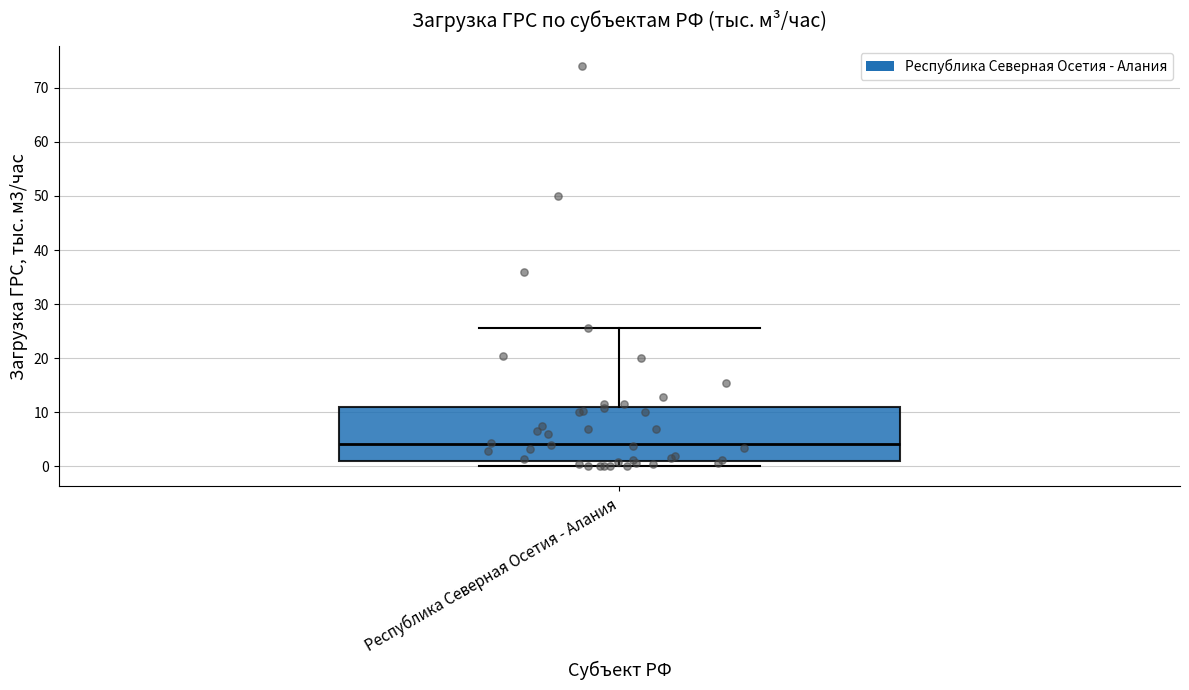

Read this box plot against the y-axis: the position of the median line, the range covered by the box, and the ends of both whiskers. The values are not printed on the chart, so give them approximately, as read against the axis.

median 4, box 1 to 11, whiskers 0 to 26